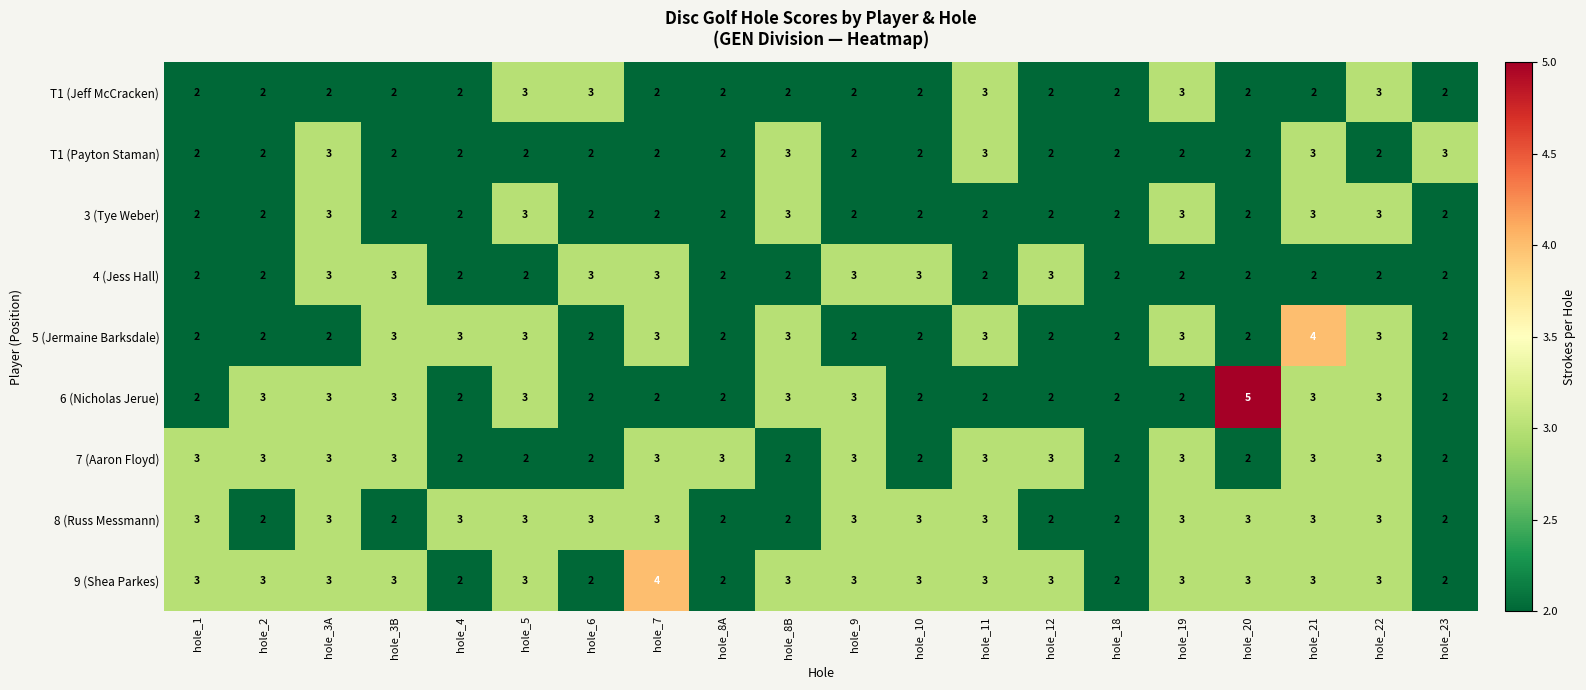

What is the maximum value for 5 (Jermaine Barksdale)?

4